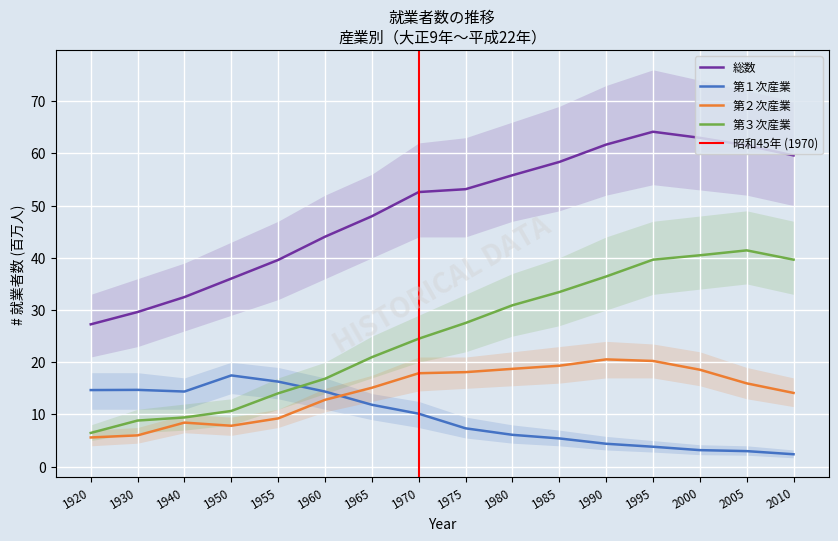

At how many categories does at least one series exceed 14?

16